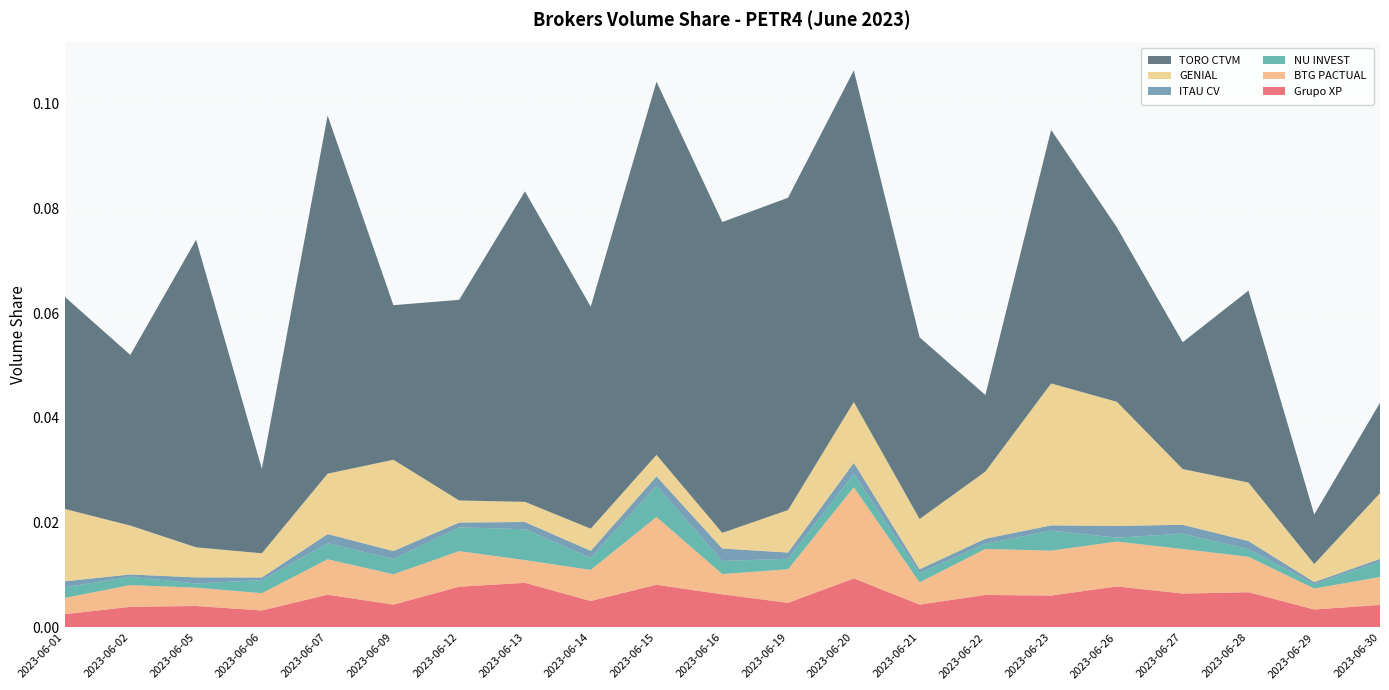

Reading left to right, list all the values displayed in this chart.

Grupo XP: 2023-06-01=0.0	2023-06-02=0.0	2023-06-05=0.0	2023-06-06=0.0	2023-06-07=0.0	2023-06-09=0.0	2023-06-12=0.0	2023-06-13=0.0	2023-06-14=0.0	2023-06-15=0.0	2023-06-16=0.0	2023-06-19=0.0	2023-06-20=0.0	2023-06-21=0.0	2023-06-22=0.0	2023-06-23=0.0	2023-06-26=0.0	2023-06-27=0.0	2023-06-28=0.0	2023-06-29=0.0	2023-06-30=0.0
BTG PACTUAL: 2023-06-01=0.0	2023-06-02=0.0	2023-06-05=0.0	2023-06-06=0.0	2023-06-07=0.0	2023-06-09=0.0	2023-06-12=0.0	2023-06-13=0.0	2023-06-14=0.0	2023-06-15=0.0	2023-06-16=0.0	2023-06-19=0.0	2023-06-20=0.0	2023-06-21=0.0	2023-06-22=0.0	2023-06-23=0.0	2023-06-26=0.0	2023-06-27=0.0	2023-06-28=0.0	2023-06-29=0.0	2023-06-30=0.0
NU INVEST: 2023-06-01=0.0	2023-06-02=0.0	2023-06-05=0.0	2023-06-06=0.0	2023-06-07=0.0	2023-06-09=0.0	2023-06-12=0.0	2023-06-13=0.0	2023-06-14=0.0	2023-06-15=0.0	2023-06-16=0.0	2023-06-19=0.0	2023-06-20=0.0	2023-06-21=0.0	2023-06-22=0.0	2023-06-23=0.0	2023-06-26=0.0	2023-06-27=0.0	2023-06-28=0.0	2023-06-29=0.0	2023-06-30=0.0
ITAU CV: 2023-06-01=0.0	2023-06-02=0.0	2023-06-05=0.0	2023-06-06=0.0	2023-06-07=0.0	2023-06-09=0.0	2023-06-12=0.0	2023-06-13=0.0	2023-06-14=0.0	2023-06-15=0.0	2023-06-16=0.0	2023-06-19=0.0	2023-06-20=0.0	2023-06-21=0.0	2023-06-22=0.0	2023-06-23=0.0	2023-06-26=0.0	2023-06-27=0.0	2023-06-28=0.0	2023-06-29=0.0	2023-06-30=0.0
GENIAL: 2023-06-01=0.0	2023-06-02=0.0	2023-06-05=0.0	2023-06-06=0.0	2023-06-07=0.0	2023-06-09=0.0	2023-06-12=0.0	2023-06-13=0.0	2023-06-14=0.0	2023-06-15=0.0	2023-06-16=0.0	2023-06-19=0.0	2023-06-20=0.0	2023-06-21=0.0	2023-06-22=0.0	2023-06-23=0.0	2023-06-26=0.0	2023-06-27=0.0	2023-06-28=0.0	2023-06-29=0.0	2023-06-30=0.0
TORO CTVM: 2023-06-01=0.0	2023-06-02=0.0	2023-06-05=0.1	2023-06-06=0.0	2023-06-07=0.1	2023-06-09=0.0	2023-06-12=0.0	2023-06-13=0.1	2023-06-14=0.0	2023-06-15=0.1	2023-06-16=0.1	2023-06-19=0.1	2023-06-20=0.1	2023-06-21=0.0	2023-06-22=0.0	2023-06-23=0.0	2023-06-26=0.0	2023-06-27=0.0	2023-06-28=0.0	2023-06-29=0.0	2023-06-30=0.0